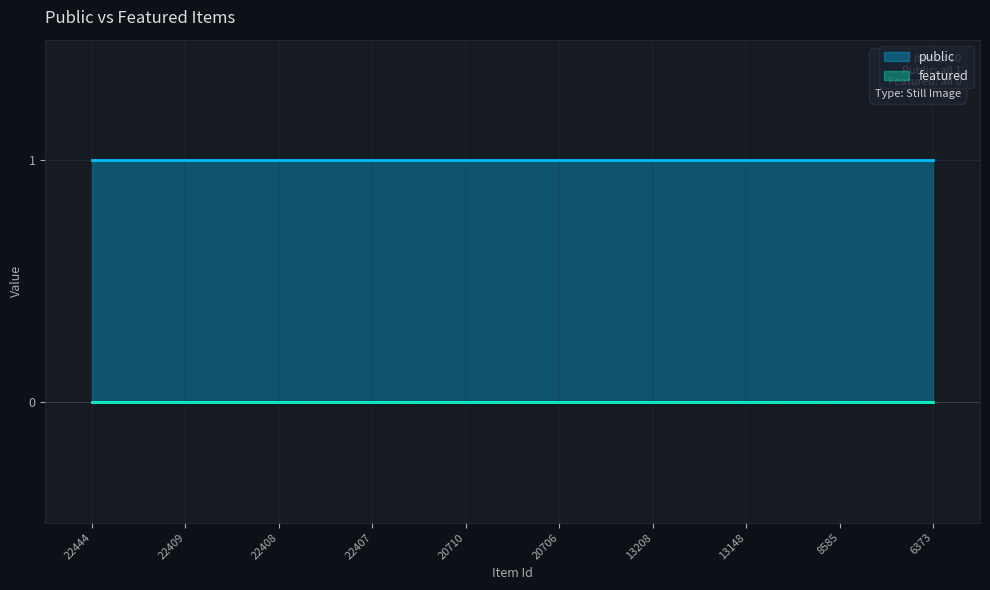

At how many categories does at least one series exceed 0?

10